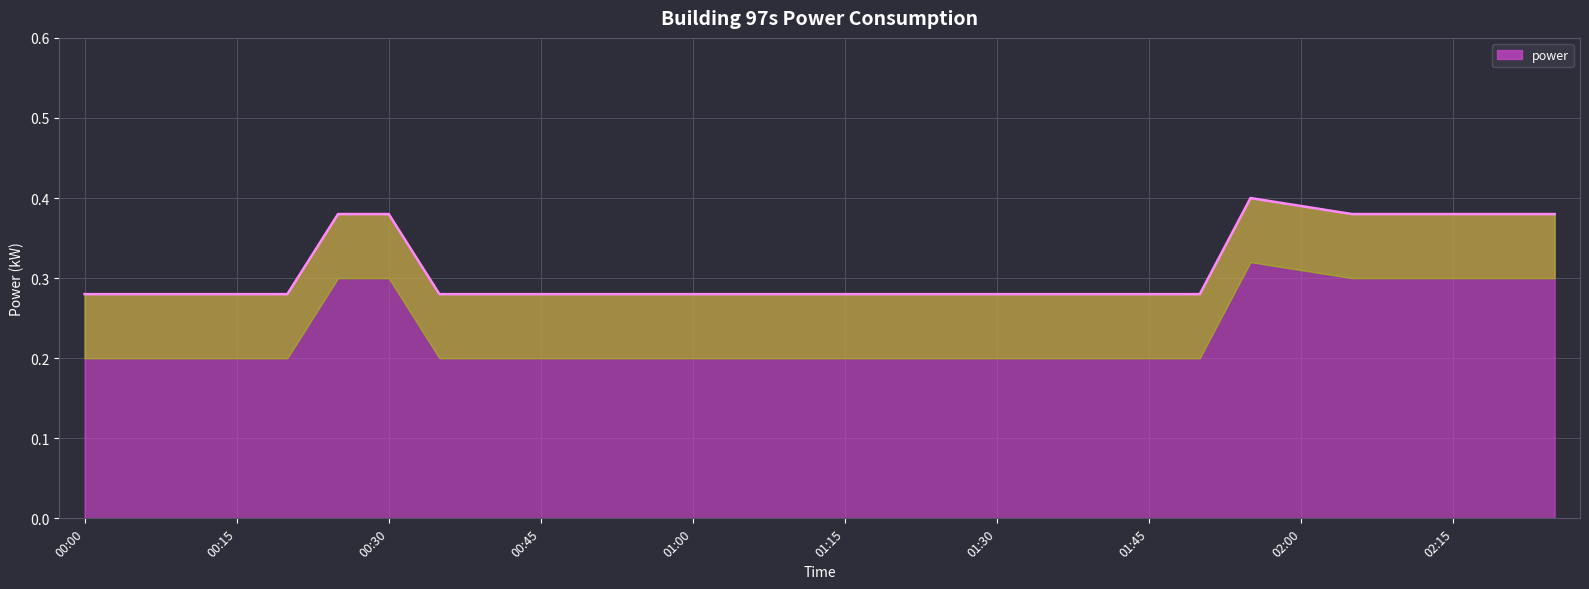

Reading right to left, transcribe all the data shown in this chart.

0.4	0.4	0.4	0.4	0.4	0.4	0.4	0.3	0.3	0.3	0.3	0.3	0.3	0.3	0.3	0.3	0.3	0.3	0.3	0.3	0.3	0.3	0.3	0.4	0.4	0.3	0.3	0.3	0.3	0.3